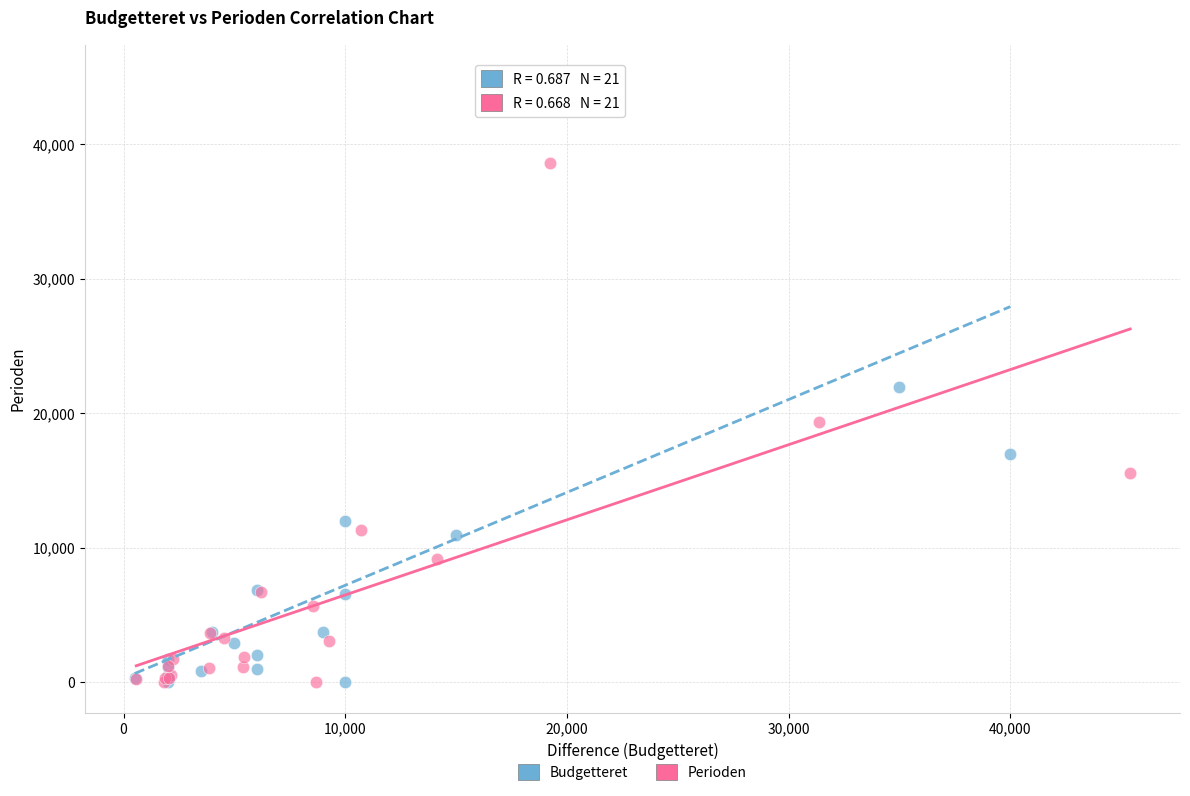

Which series has the largest Y range (max minus min)?

Budgetteret